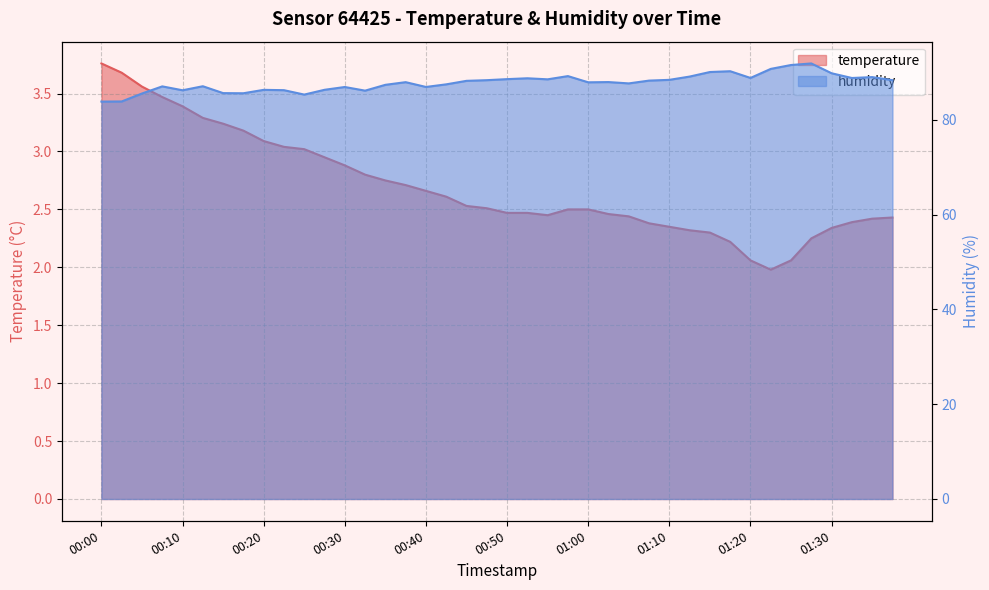

What is the minimum value shown in the chart?

2.0